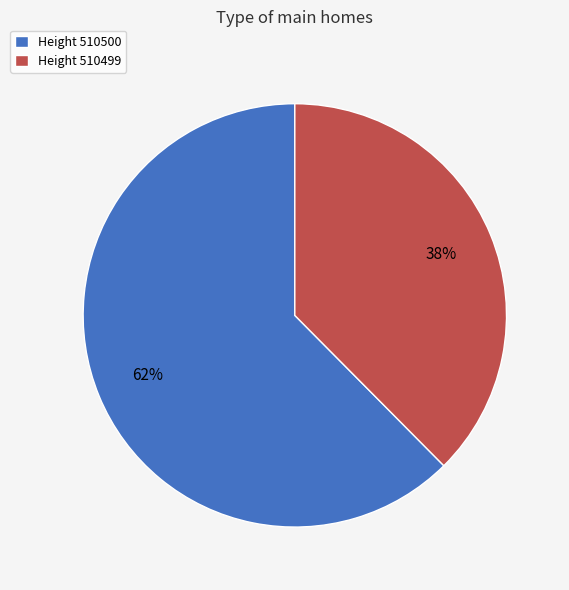

Which has a higher value, Height 510499 or Height 510500?

Height 510500